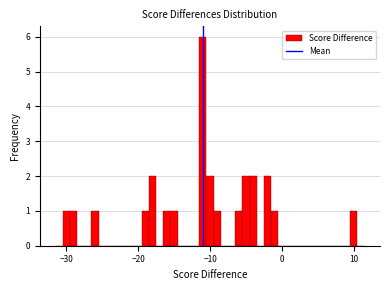

Read against the x-axis, roughly where is the centre of the tallest bar?

-11